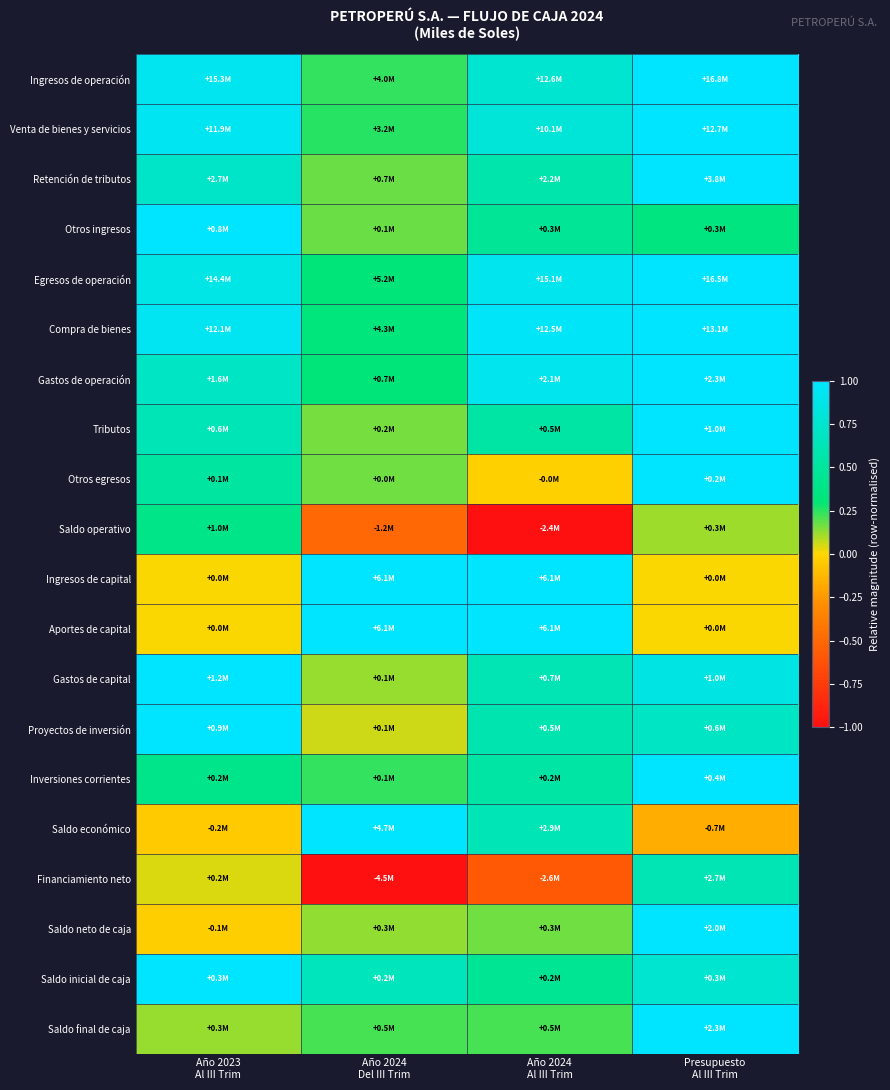

Reading right to left, extract all data points from this chart.

Ingresos de operación: Presupuesto
Al III Trim=1.0	Año 2024
Al III Trim=0.8	Año 2024
Del III Trim=0.2	Año 2023
Al III Trim=0.9
Venta de bienes y servicios: Presupuesto
Al III Trim=1.0	Año 2024
Al III Trim=0.8	Año 2024
Del III Trim=0.3	Año 2023
Al III Trim=0.9
Retención de tributos: Presupuesto
Al III Trim=1.0	Año 2024
Al III Trim=0.6	Año 2024
Del III Trim=0.2	Año 2023
Al III Trim=0.7
Otros ingresos: Presupuesto
Al III Trim=0.3	Año 2024
Al III Trim=0.5	Año 2024
Del III Trim=0.2	Año 2023
Al III Trim=1.0
Egresos de operación: Presupuesto
Al III Trim=1.0	Año 2024
Al III Trim=0.9	Año 2024
Del III Trim=0.3	Año 2023
Al III Trim=0.9
Compra de bienes: Presupuesto
Al III Trim=1.0	Año 2024
Al III Trim=1.0	Año 2024
Del III Trim=0.3	Año 2023
Al III Trim=0.9
Gastos de operación: Presupuesto
Al III Trim=1.0	Año 2024
Al III Trim=0.9	Año 2024
Del III Trim=0.3	Año 2023
Al III Trim=0.7
Tributos: Presupuesto
Al III Trim=1.0	Año 2024
Al III Trim=0.5	Año 2024
Del III Trim=0.2	Año 2023
Al III Trim=0.6
Otros egresos: Presupuesto
Al III Trim=1.0	Año 2024
Al III Trim=-0.0	Año 2024
Del III Trim=0.2	Año 2023
Al III Trim=0.5
Saldo operativo: Presupuesto
Al III Trim=0.1	Año 2024
Al III Trim=-1.0	Año 2024
Del III Trim=-0.5	Año 2023
Al III Trim=0.4
Ingresos de capital: Presupuesto
Al III Trim=0.0	Año 2024
Al III Trim=1.0	Año 2024
Del III Trim=1.0	Año 2023
Al III Trim=0.0
Aportes de capital: Presupuesto
Al III Trim=0.0	Año 2024
Al III Trim=1.0	Año 2024
Del III Trim=1.0	Año 2023
Al III Trim=0.0
Gastos de capital: Presupuesto
Al III Trim=0.9	Año 2024
Al III Trim=0.6	Año 2024
Del III Trim=0.1	Año 2023
Al III Trim=1.0
Proyectos de inversión: Presupuesto
Al III Trim=0.7	Año 2024
Al III Trim=0.6	Año 2024
Del III Trim=0.1	Año 2023
Al III Trim=1.0
Inversiones corrientes: Presupuesto
Al III Trim=1.0	Año 2024
Al III Trim=0.5	Año 2024
Del III Trim=0.2	Año 2023
Al III Trim=0.4
Saldo económico: Presupuesto
Al III Trim=-0.2	Año 2024
Al III Trim=0.6	Año 2024
Del III Trim=1.0	Año 2023
Al III Trim=-0.1
Financiamiento neto: Presupuesto
Al III Trim=0.6	Año 2024
Al III Trim=-0.6	Año 2024
Del III Trim=-1.0	Año 2023
Al III Trim=0.0
Saldo neto de caja: Presupuesto
Al III Trim=1.0	Año 2024
Al III Trim=0.2	Año 2024
Del III Trim=0.1	Año 2023
Al III Trim=-0.0
Saldo inicial de caja: Presupuesto
Al III Trim=0.8	Año 2024
Al III Trim=0.5	Año 2024
Del III Trim=0.7	Año 2023
Al III Trim=1.0
Saldo final de caja: Presupuesto
Al III Trim=1.0	Año 2024
Al III Trim=0.2	Año 2024
Del III Trim=0.2	Año 2023
Al III Trim=0.1